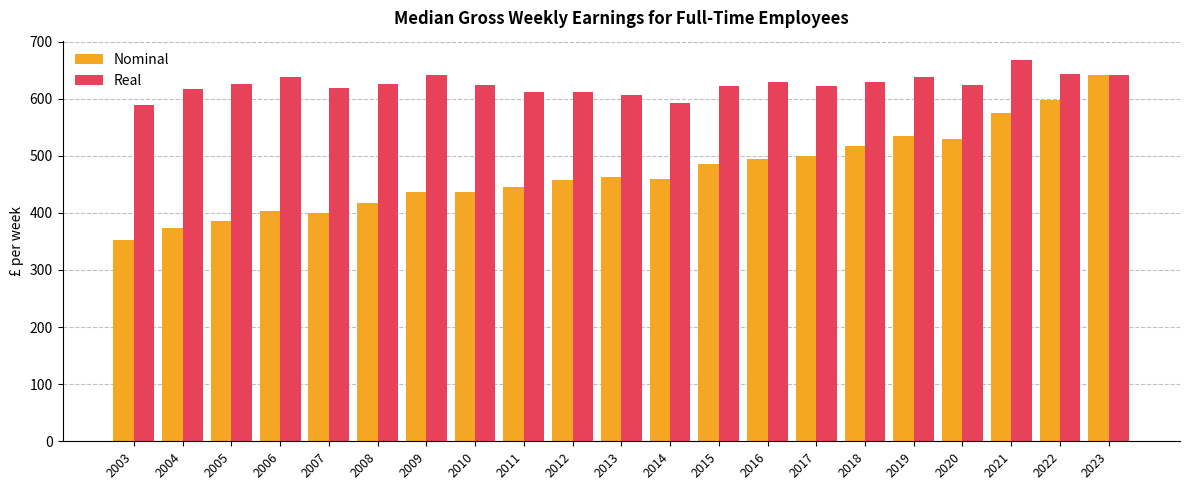

What is the highest value of the Nominal series?

641.2